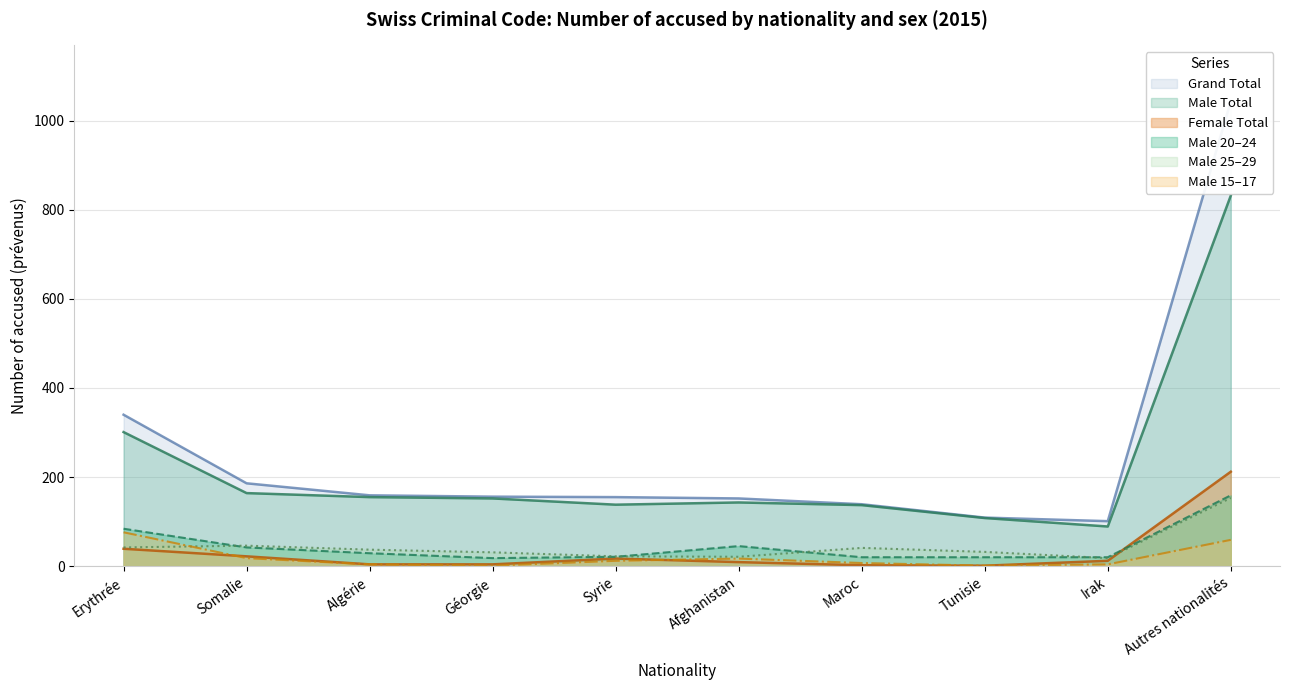

What is the difference between the maximum and minimum values in the Grand Total series?

943